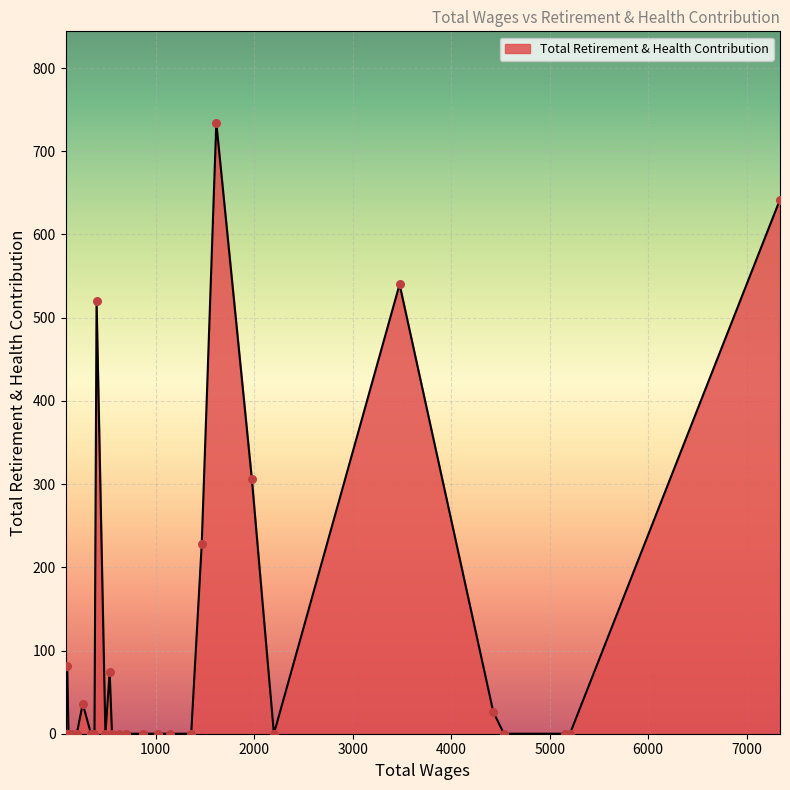

What is the difference between the maximum and minimum values?

734